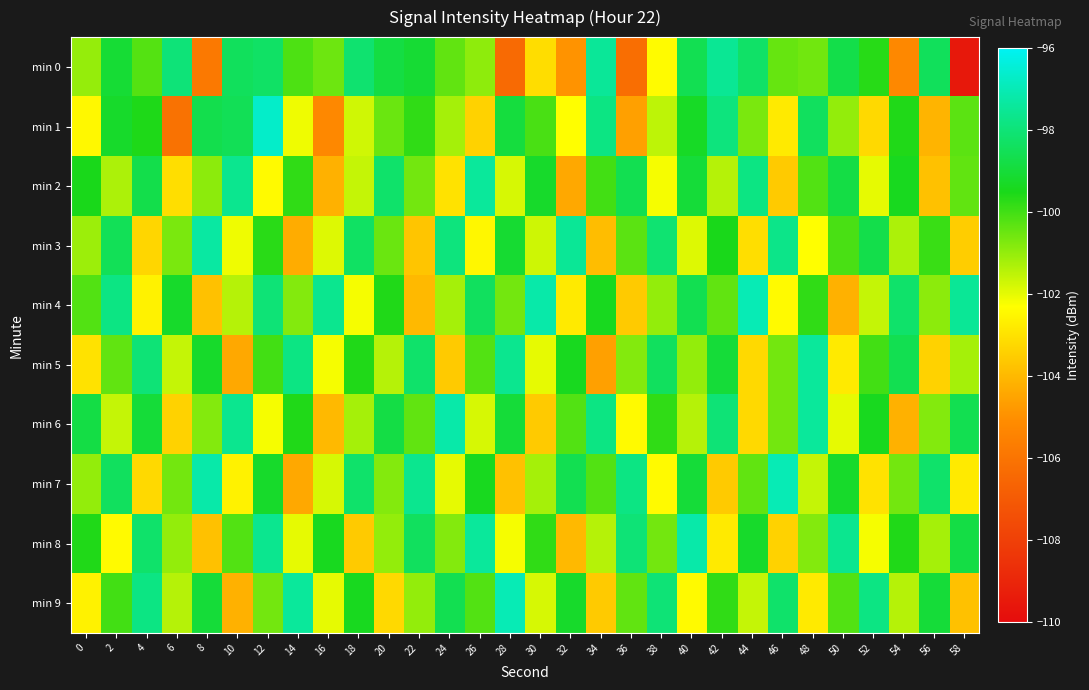

At which category is the sum across all series the highest?

12